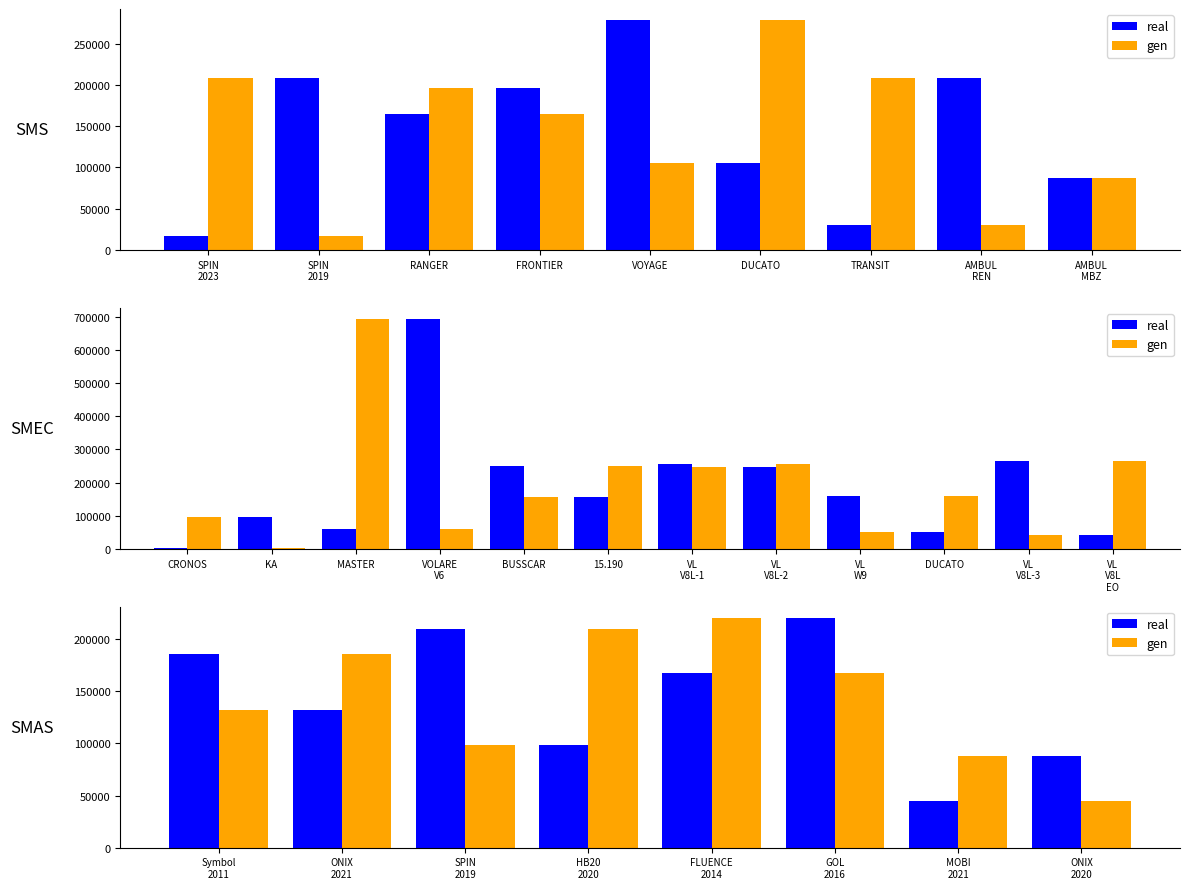

Which series has the widest spread of values?

real